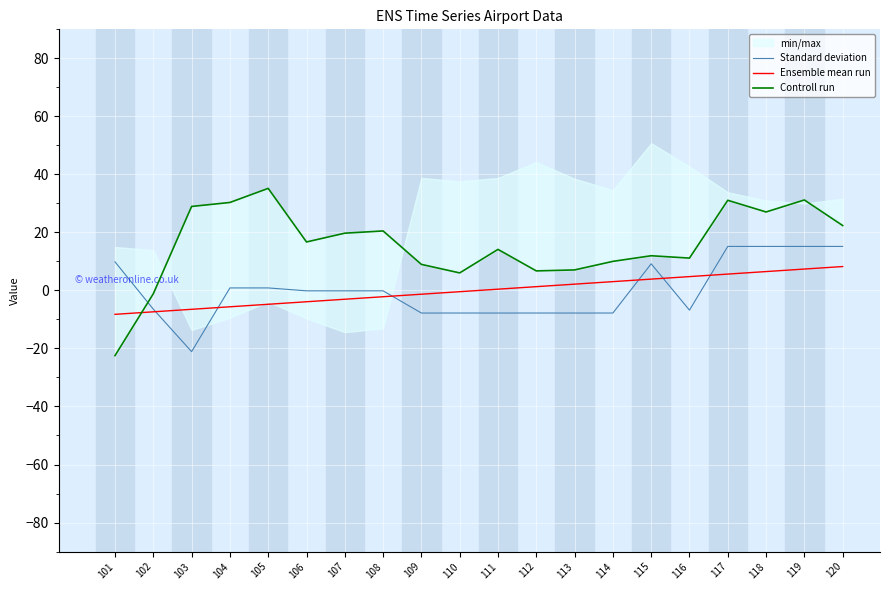

How many data points in Standard deviation are less than 0?

12